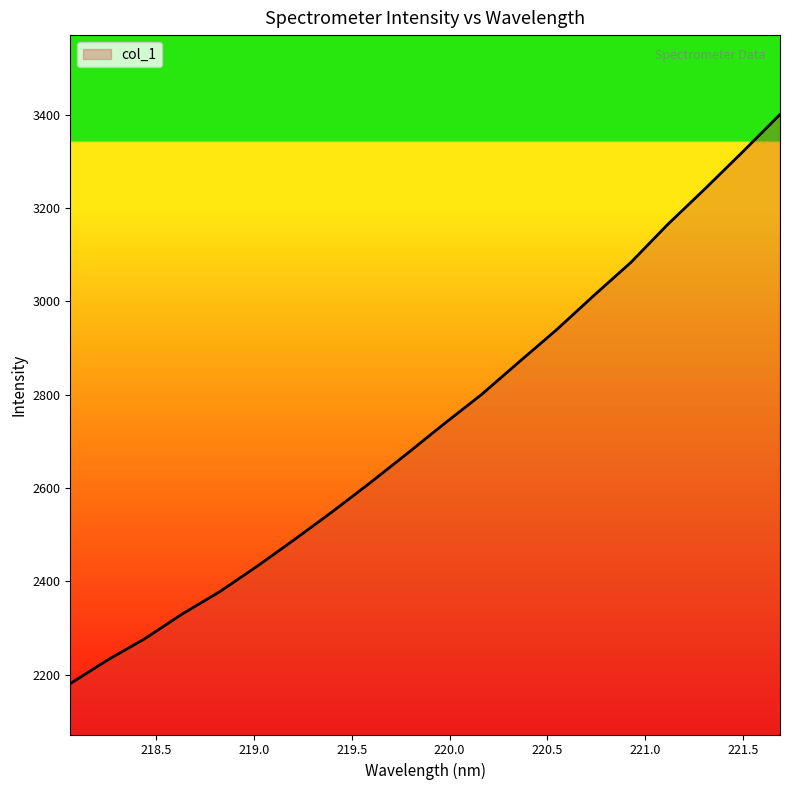

What is the difference between the maximum and minimum values?

1219.8